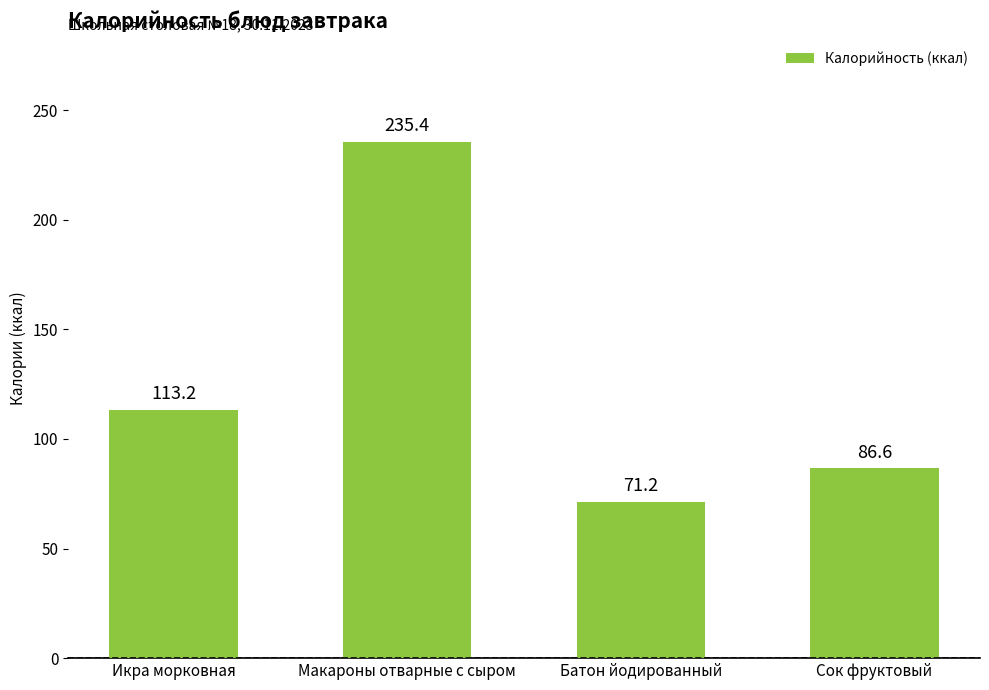

What is the smallest value displayed?

71.2